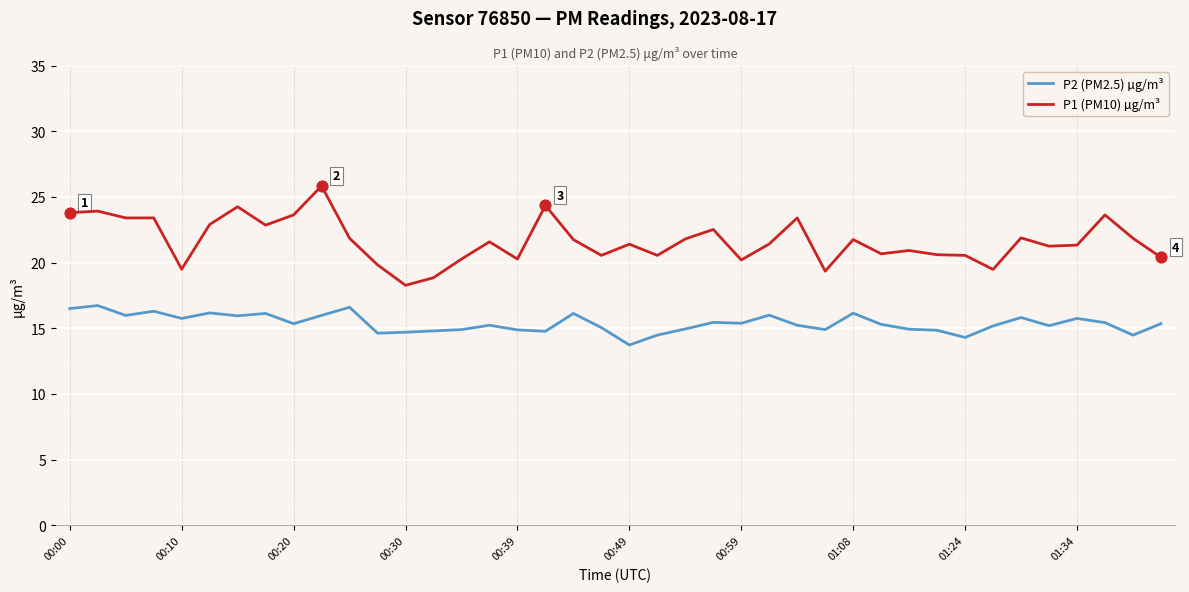

What is the smallest value displayed?

13.7